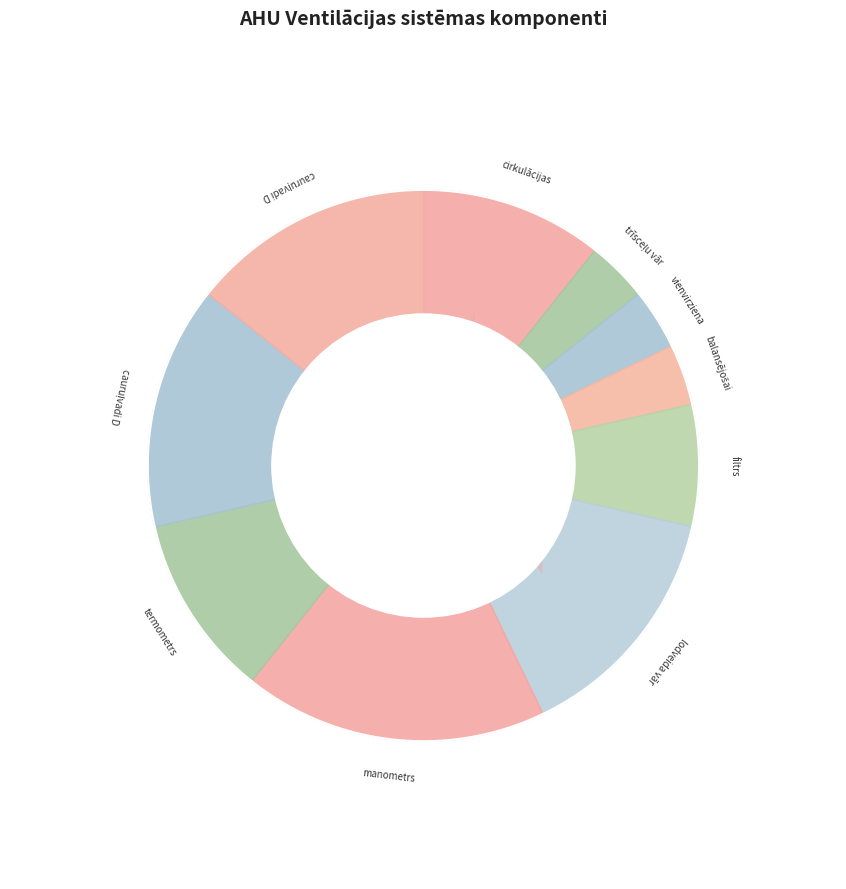

Between termometrs and manometrs, which is larger?

manometrs